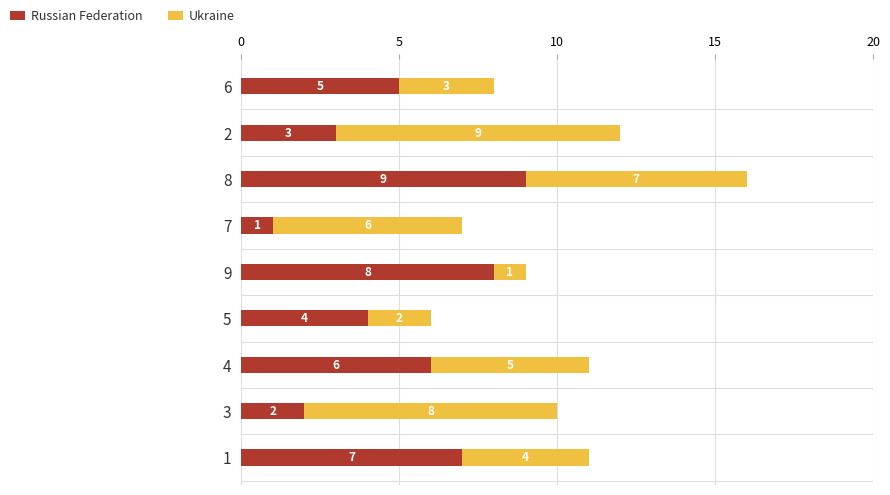

Rank the categories by Russian Federation value from lowest to highest.

7, 3, 2, 5, 6, 4, 1, 9, 8